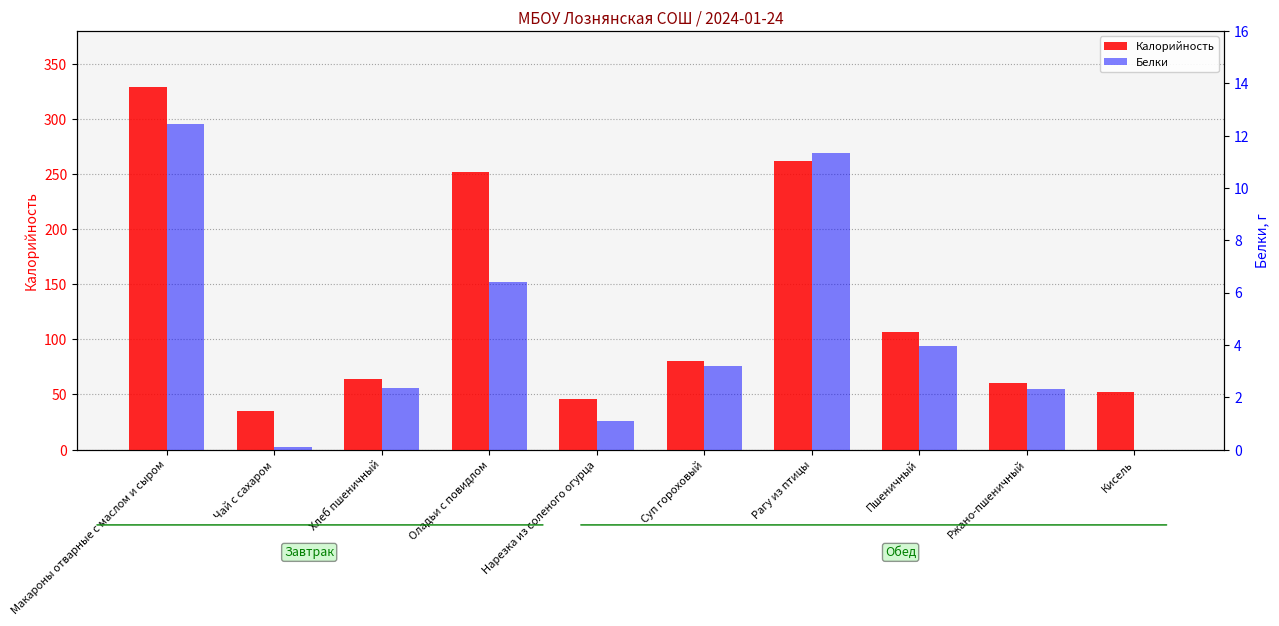

Reading left to right, transcribe all the data shown in this chart.

Калорийность: Макароны отварные с маслом и сыром=328.9	Чай с сахаром=35.0	Хлеб пшеничный=64.1	Оладьи с повидлом=252.3	Нарезка из соленого огурца=45.5	Суп гороховый=80.7	Рагу из птицы=262.3	Пшеничный=106.8	Ржано-пшеничный=60.3	Кисель=52.6
Белки: Макароны отварные с маслом и сыром=12.4	Чай с сахаром=0.1	Хлеб пшеничный=2.4	Оладьи с повидлом=6.4	Нарезка из соленого огурца=1.1	Суп гороховый=3.2	Рагу из птицы=11.3	Пшеничный=4.0	Ржано-пшеничный=2.3	Кисель=0.0